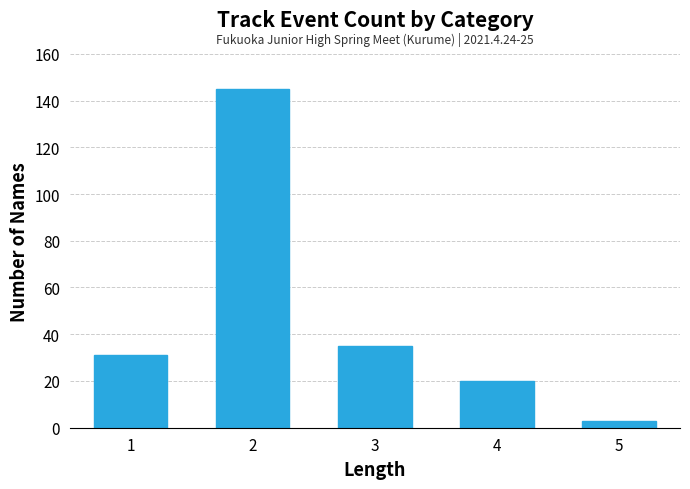

Reading left to right, what are all the values shown in this chart?

31	145	35	20	3